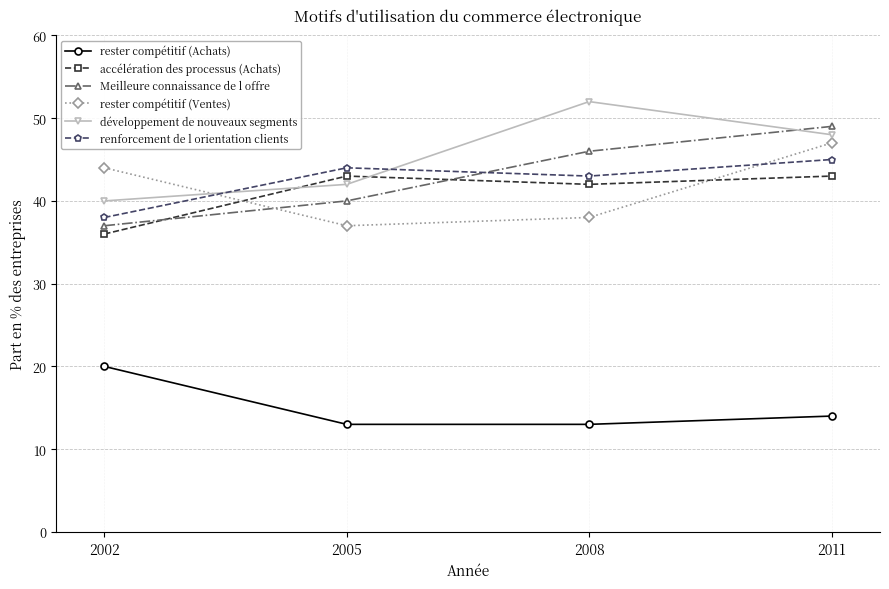

Is this an area chart (filled region under the line)?

No